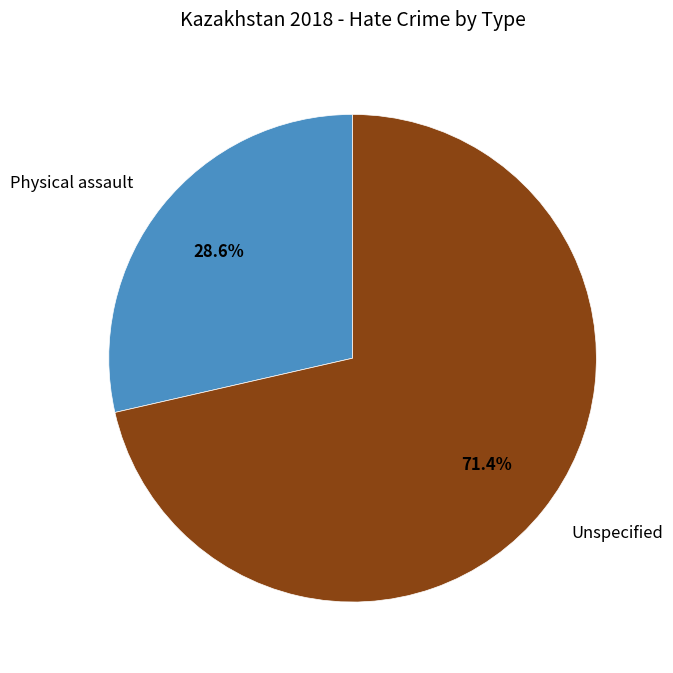

To the nearest percent, what percentage of the pie is Unspecified?

71%